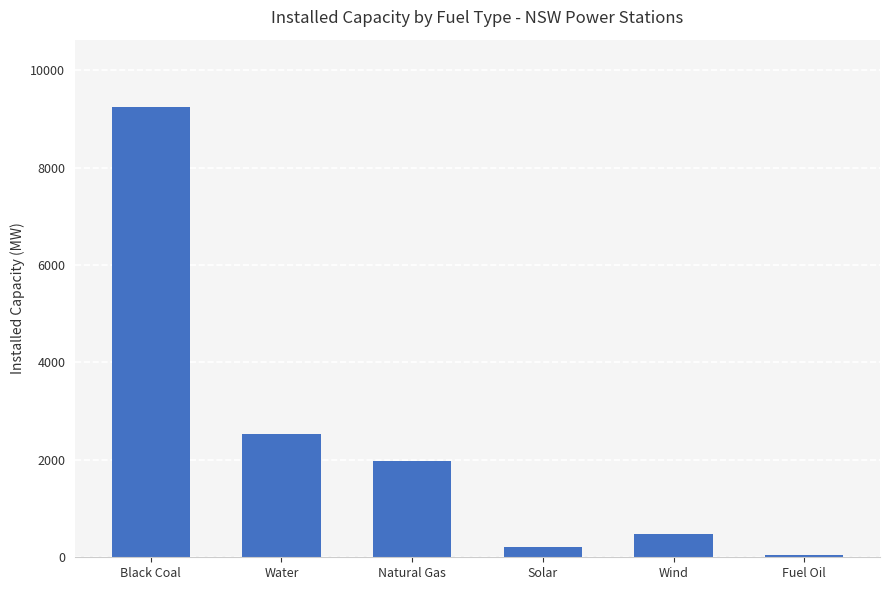

The value at Natural Gas is 1978.9. True or false?

True